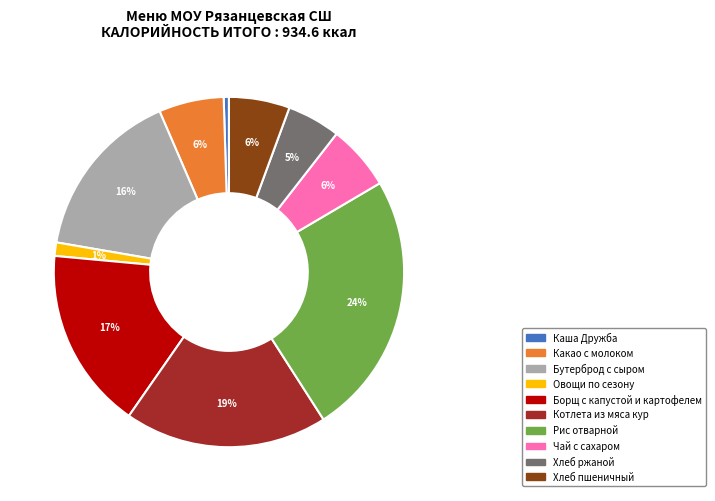

To the nearest percent, what is the difference between the Какао с молоком and Котлета из мяса кур slice percentages?

13%